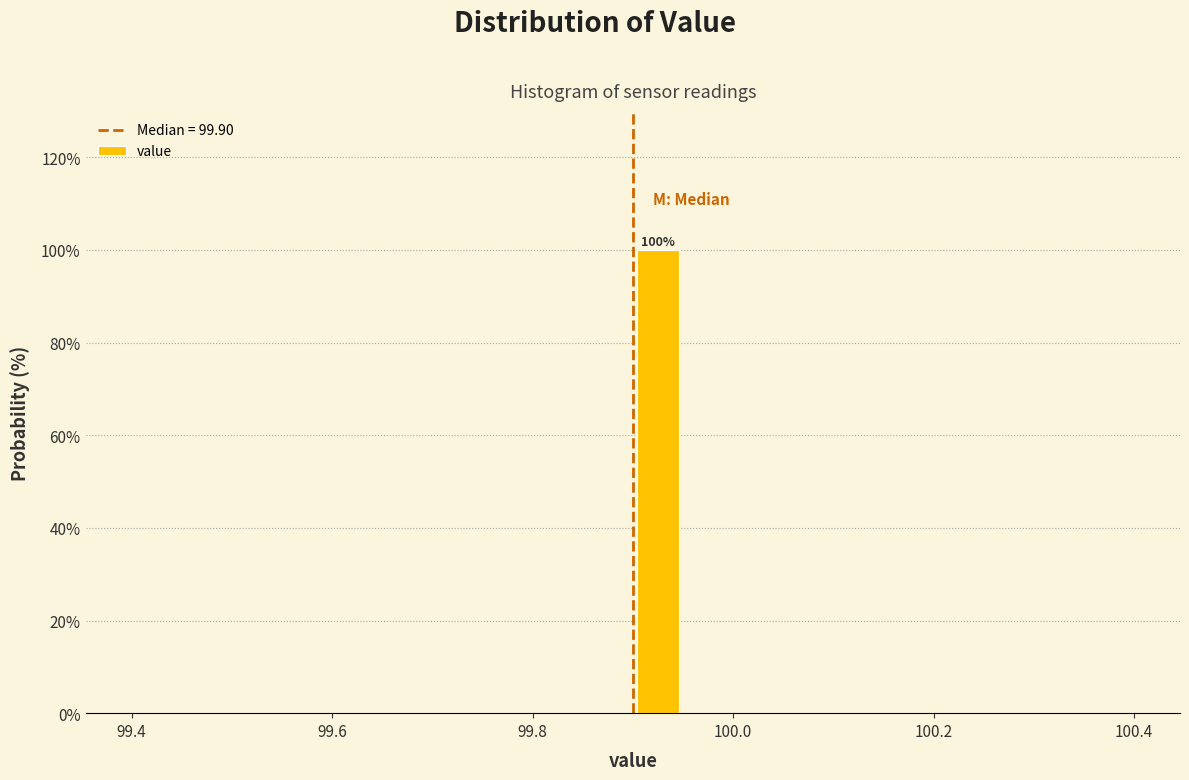

Around what value on the x-axis is the tallest bar? Give the approximate position of its centre, as read against the axis.

99.92